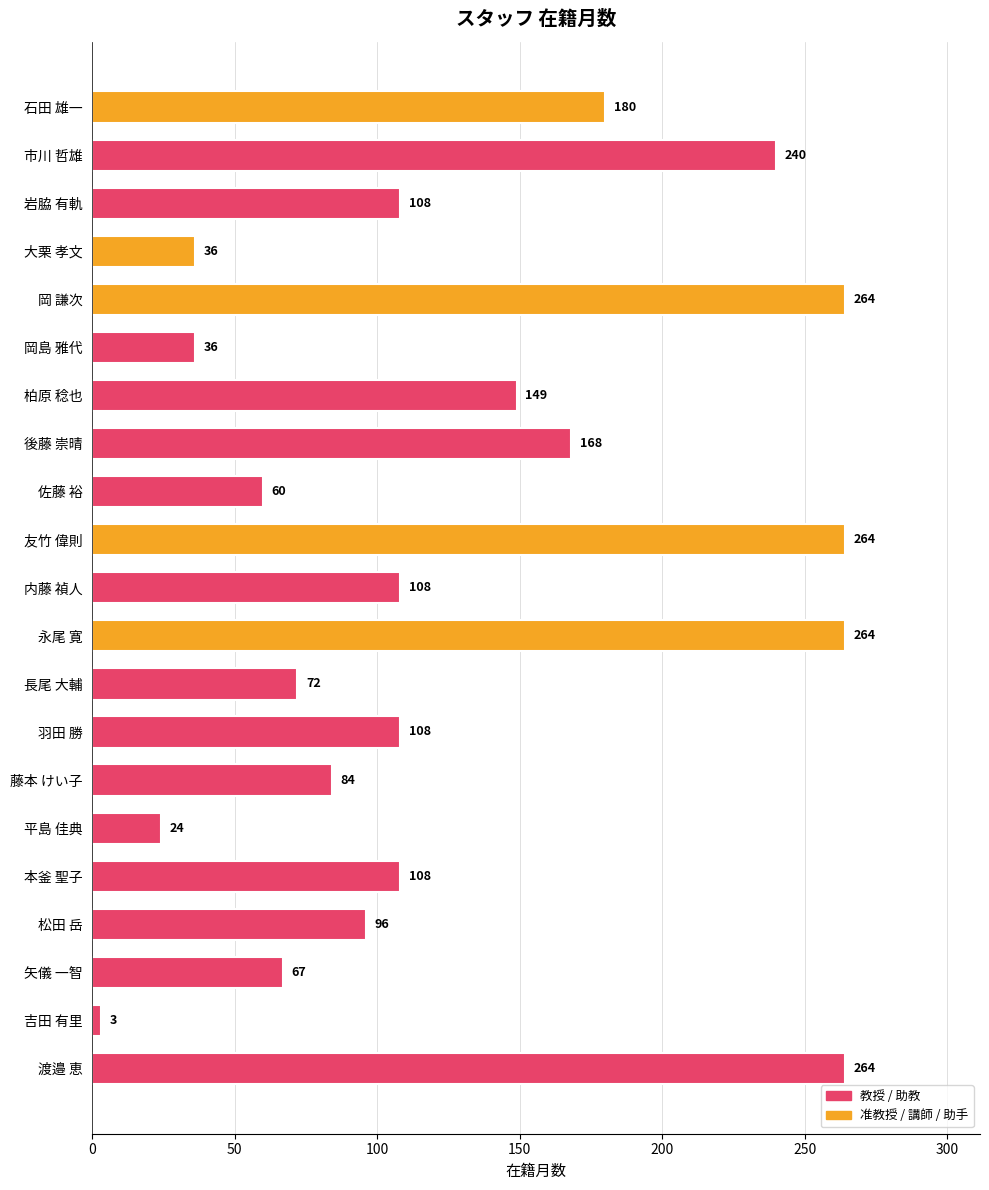

Where is the data nearest to the value 133?

柏原 稔也